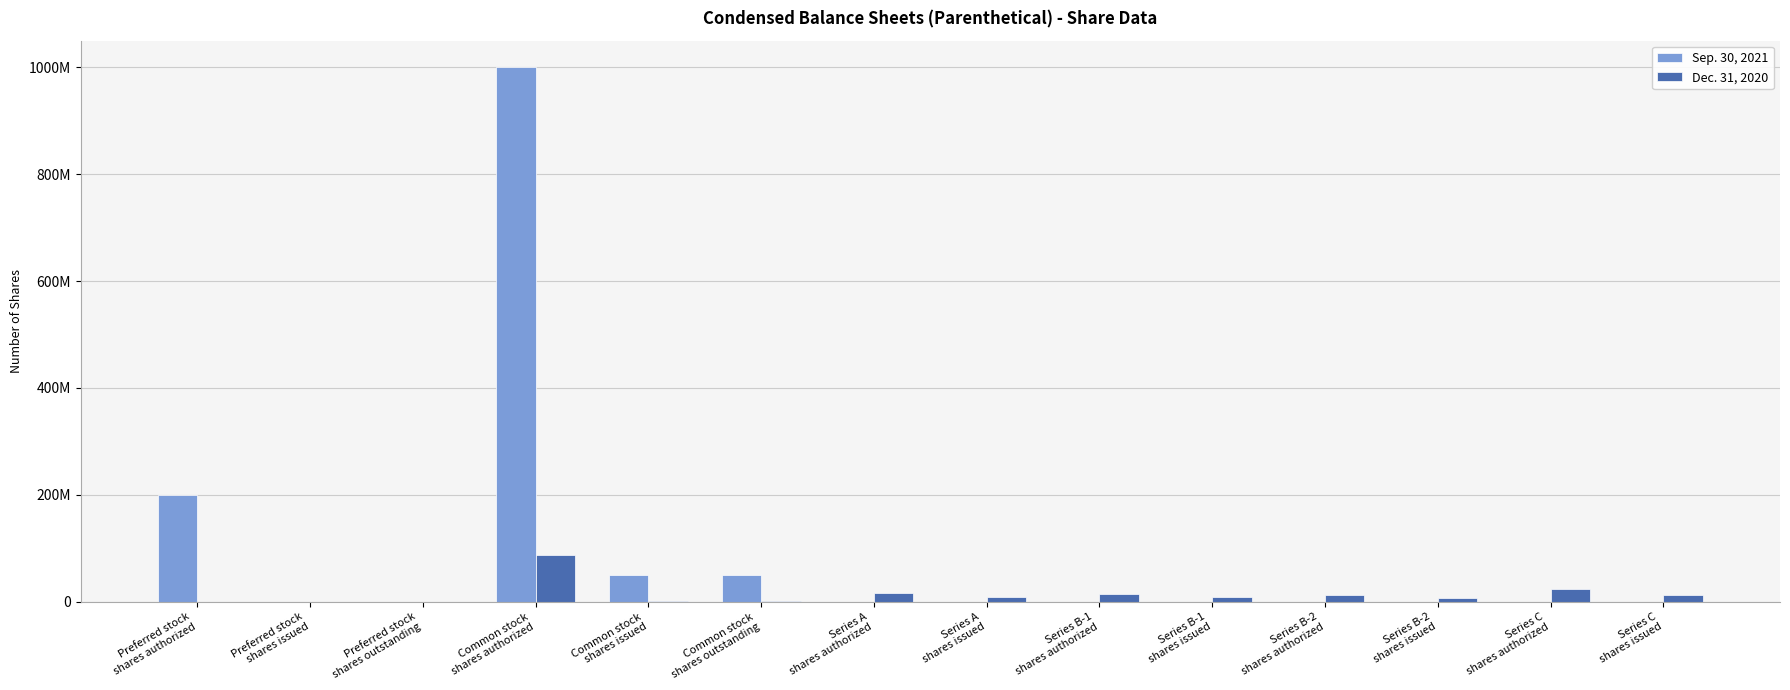

What is the label of the 7th bar from the left?

Series A
shares authorized